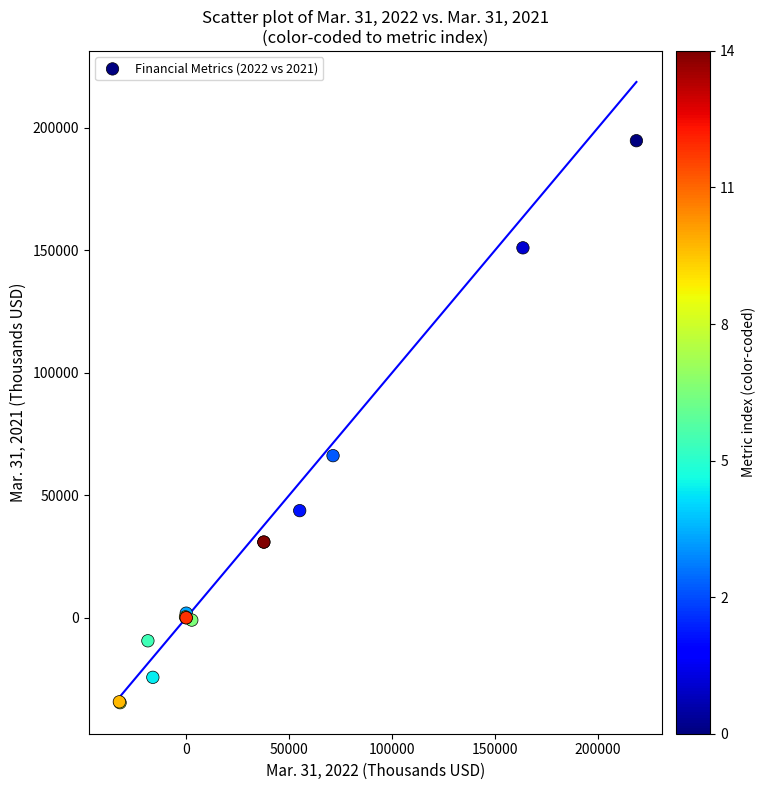

What Y value in the scatter plot is closest to 79986?

66124.0